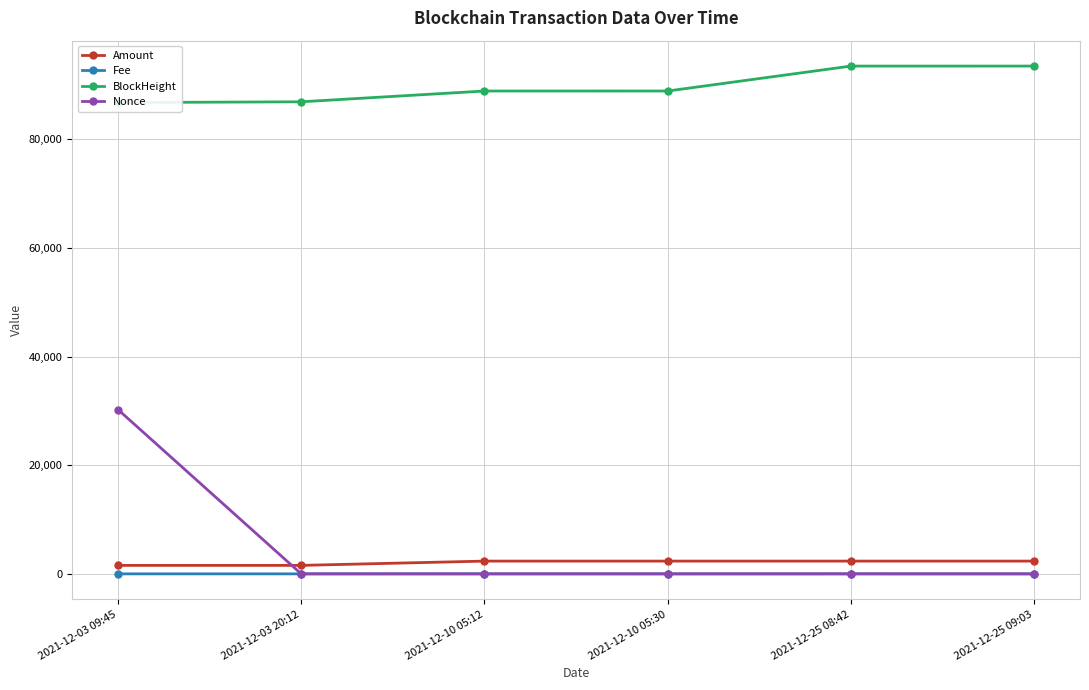

True or false: Amount and BlockHeight cross at least once.

False